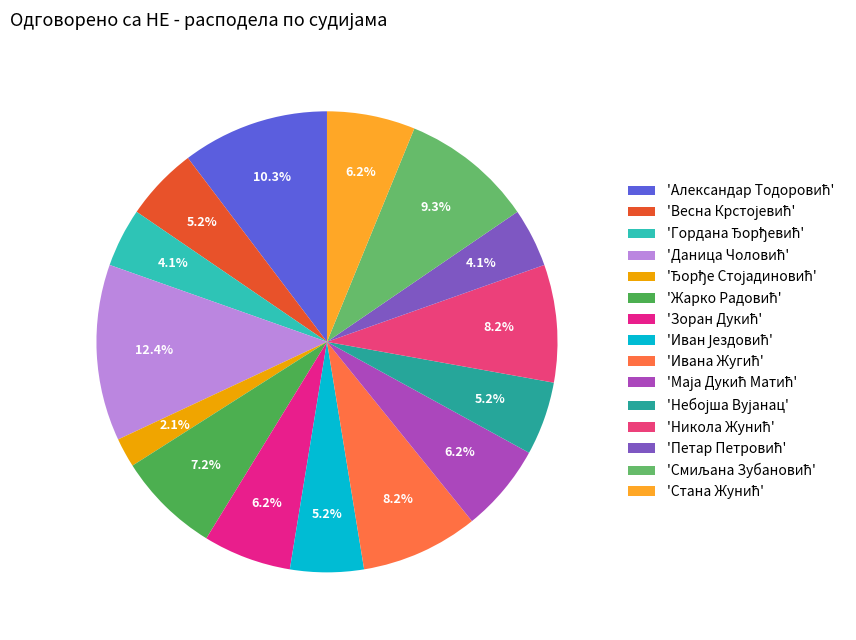

How many slices are in this pie chart?

15